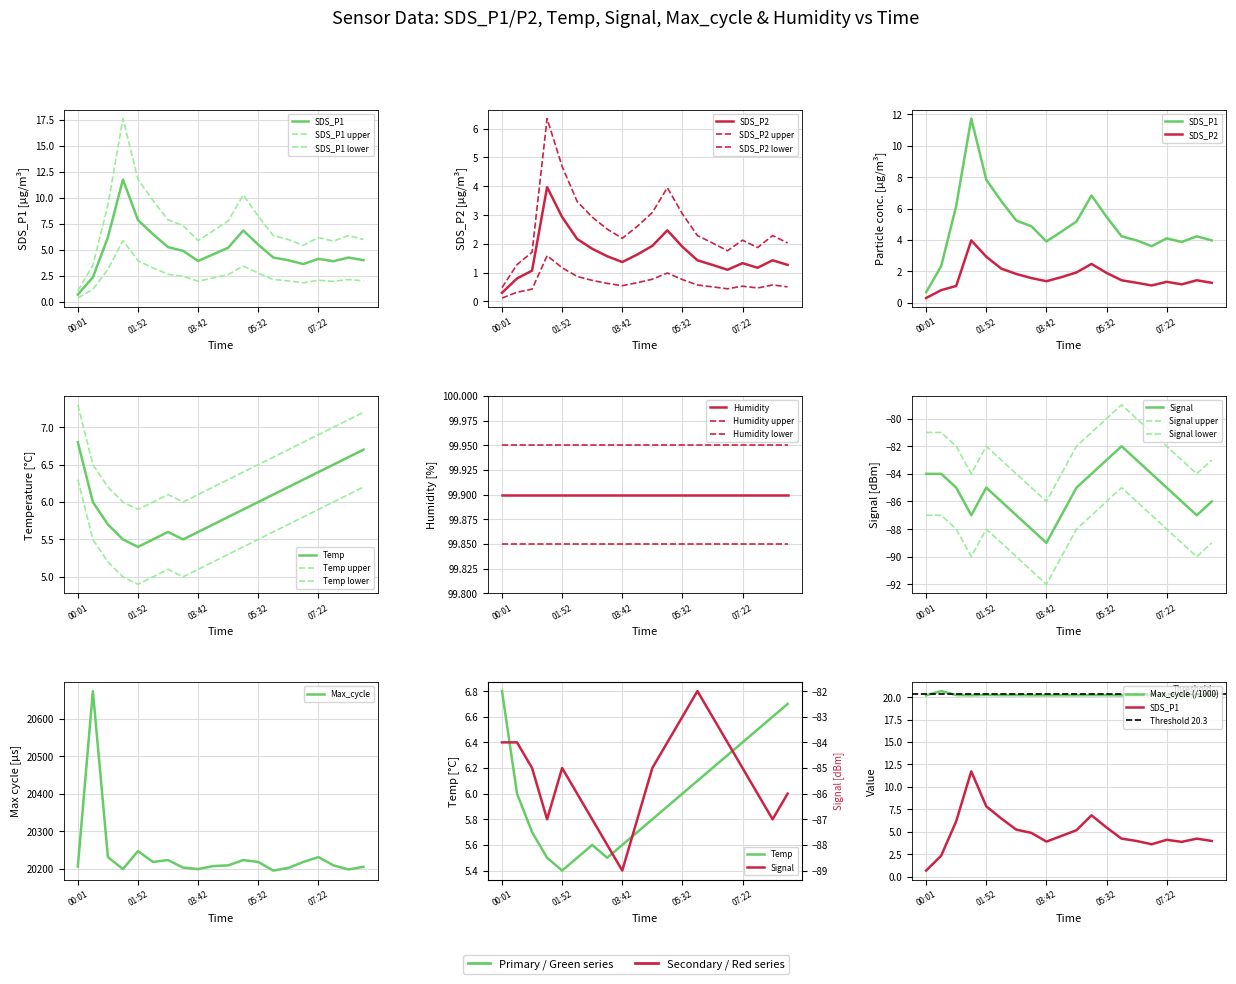

What is the label of the 10th point from the right?

04:37